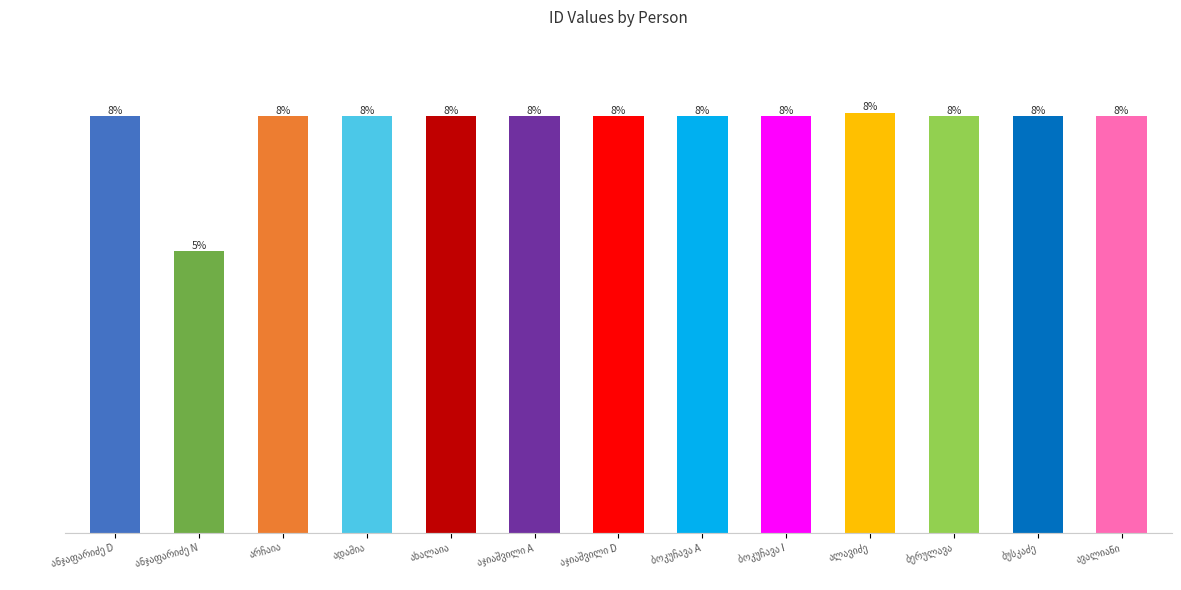

What is the value of the 6th bar from the left?

27754